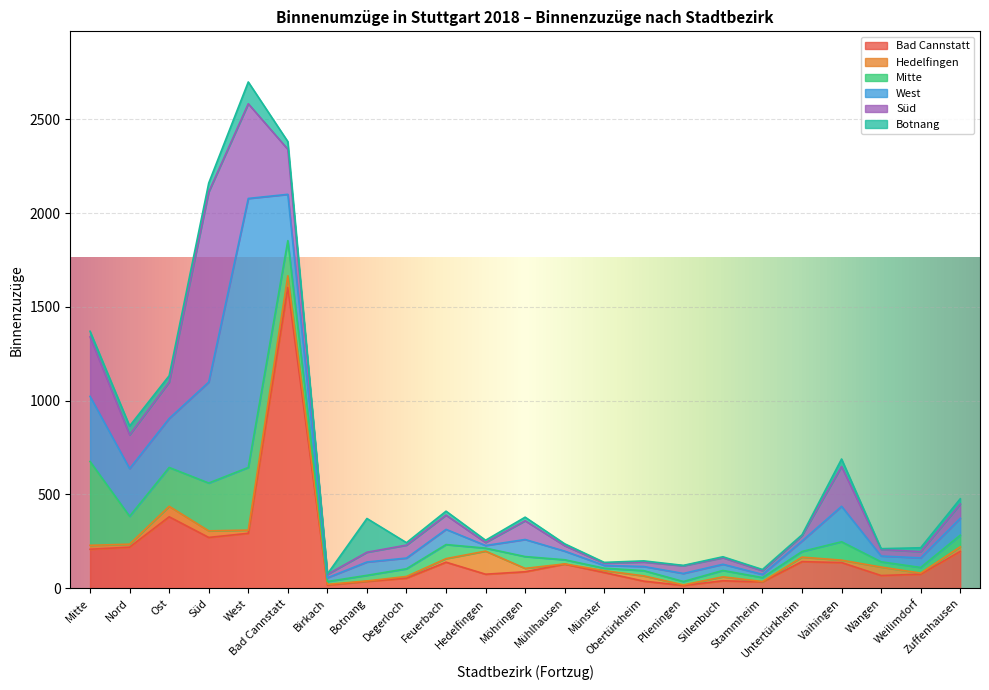

How many data points does each series have?

23